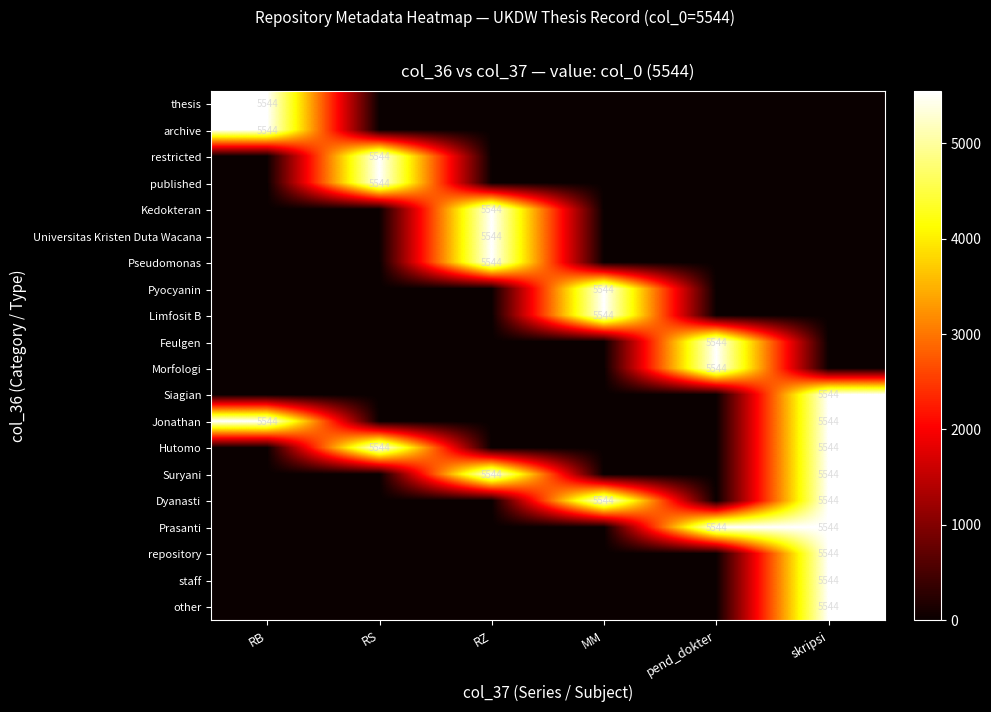

At which category does the chart reach its peak across all series?

RB